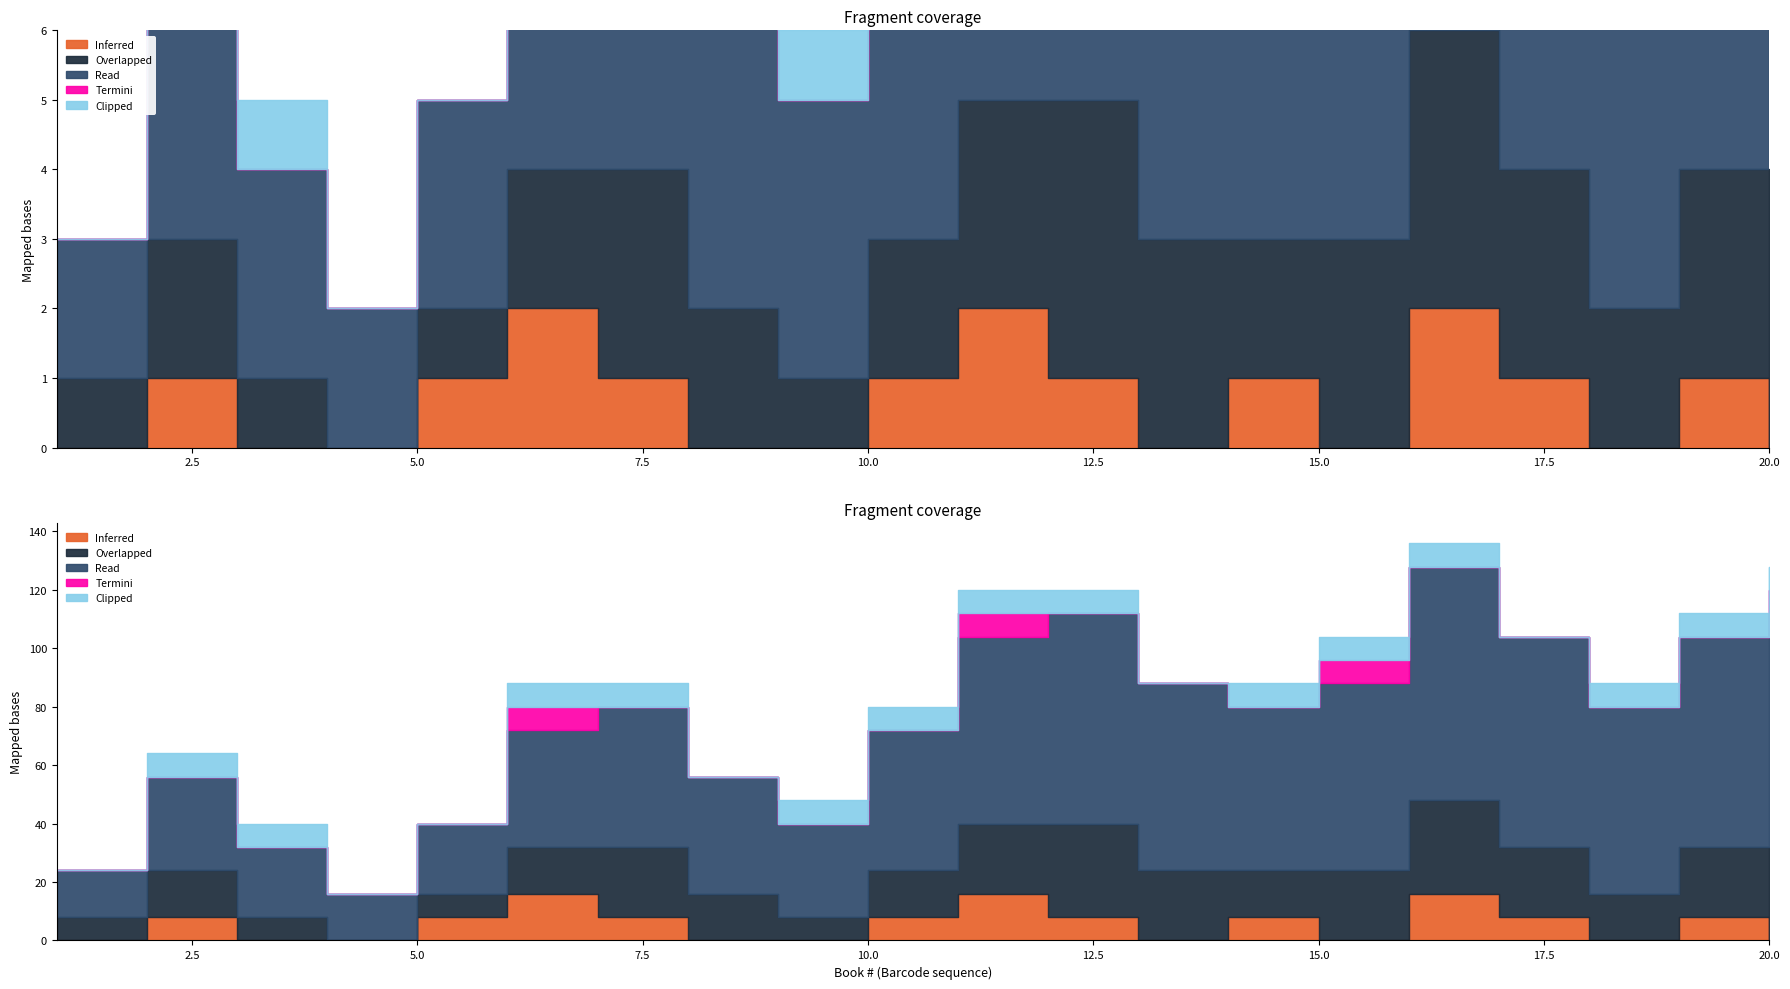

True or false: Overlapped and Inferred intersect in this chart.

False